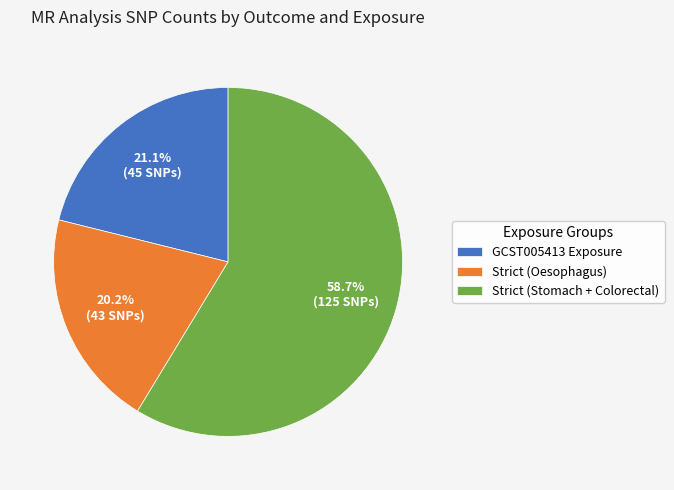

Which slice is the largest?

Strict (Stomach + Colorectal)